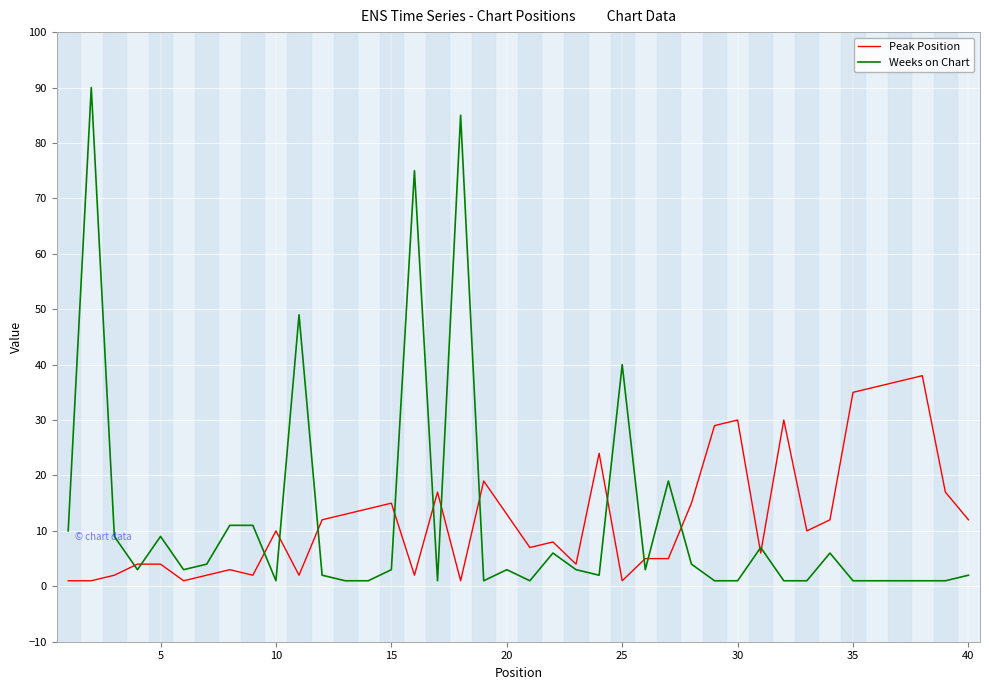

Which series has the largest range (max minus min)?

Weeks on Chart